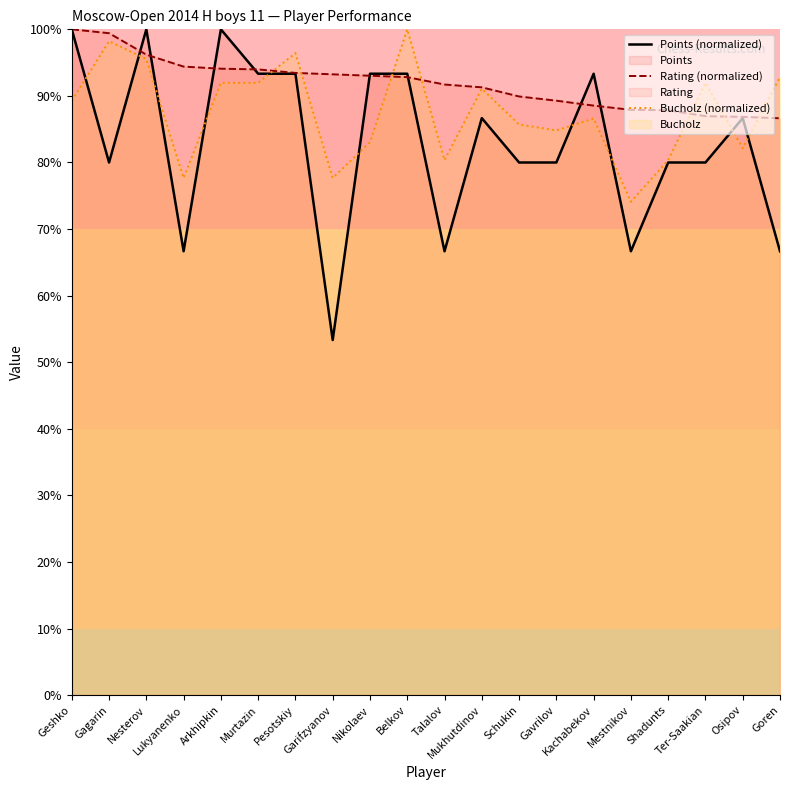

Is it true that Rating (normalized) equals 22.7 at Gavrilov?

False